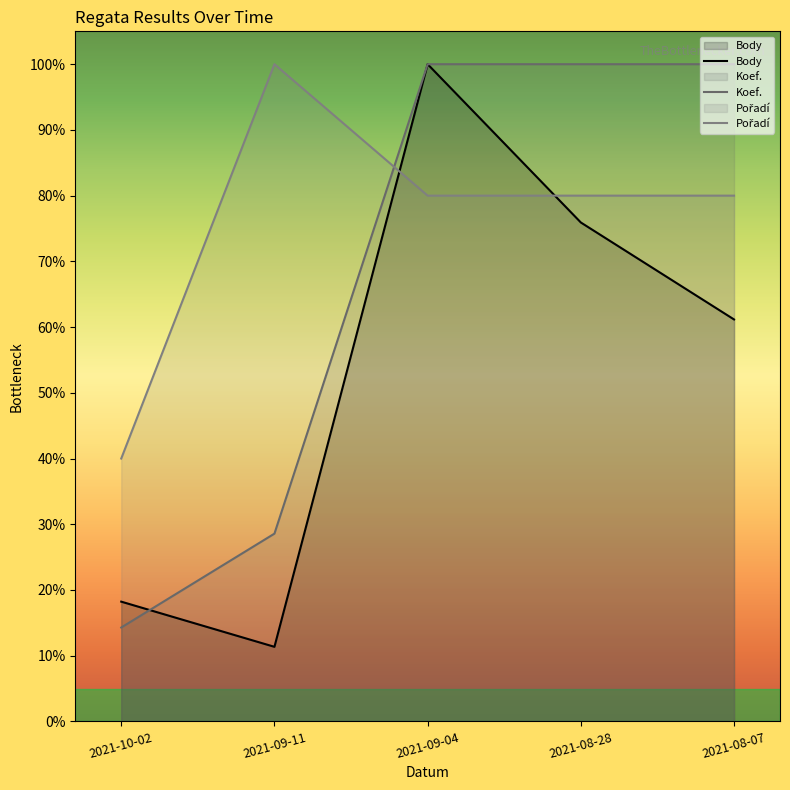

At which label is Koef. closest to 0?

2021-10-02